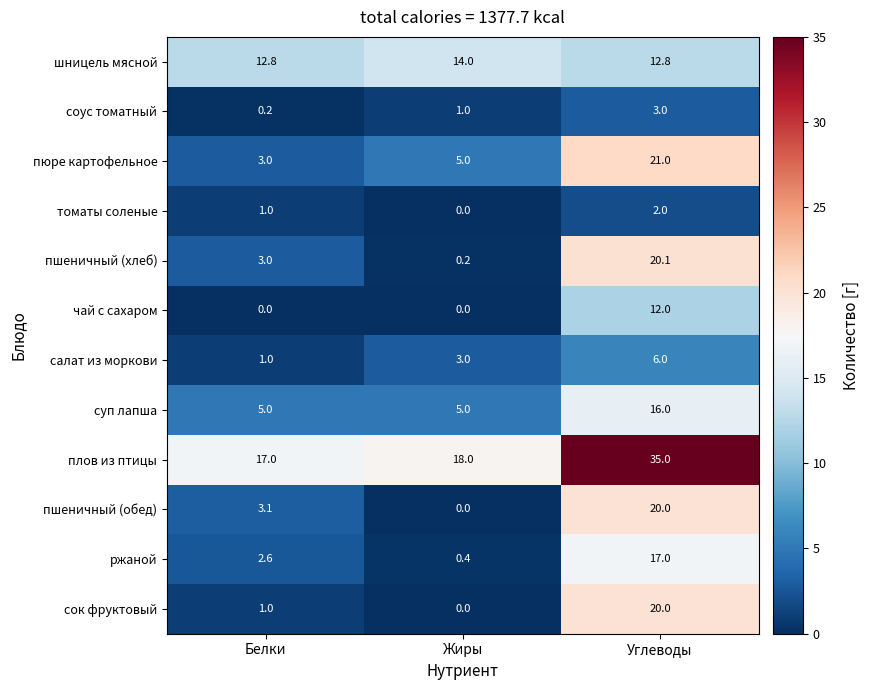

How many data points does each series have?

3